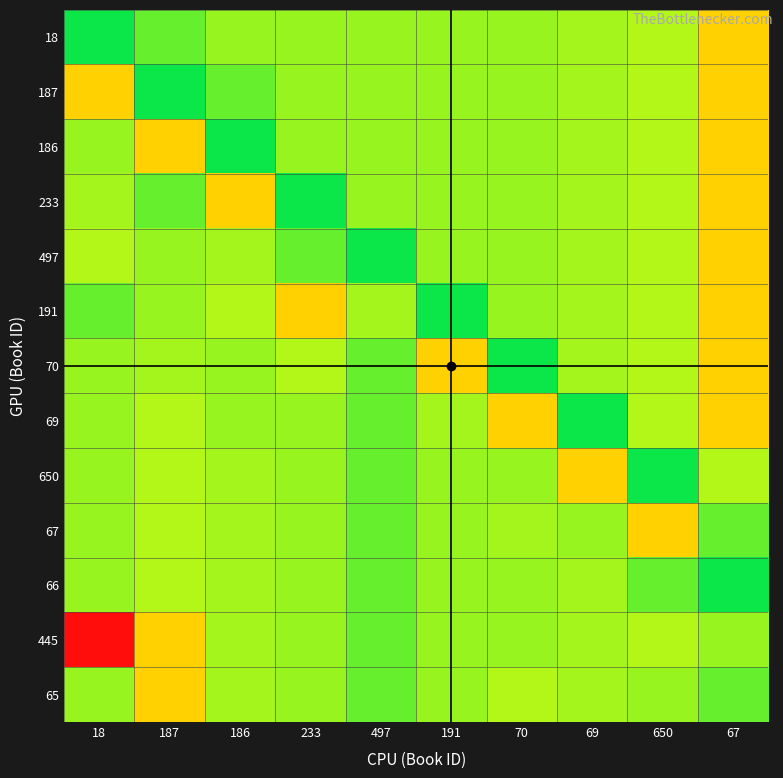

Reading right to left, what are all the values shown in this chart?

18: 67=32	650=46	69=47	70=48	191=48	497=48	233=48	186=48	187=52	18=59
187: 67=32	650=46	69=47	70=48	191=48	497=48	233=48	186=52	187=59	18=32
186: 67=32	650=46	69=47	70=48	191=48	497=48	233=48	186=59	187=32	18=48
233: 67=32	650=46	69=47	70=48	191=48	497=48	233=59	186=32	187=52	18=47
497: 67=32	650=46	69=47	70=48	191=48	497=59	233=52	186=47	187=48	18=46
191: 67=32	650=46	69=47	70=48	191=59	497=47	233=32	186=46	187=48	18=52
70: 67=32	650=46	69=47	70=59	191=32	497=52	233=46	186=48	187=47	18=48
69: 67=32	650=46	69=59	70=32	191=47	497=52	233=48	186=48	187=46	18=48
650: 67=46	650=59	69=32	70=48	191=48	497=52	233=48	186=47	187=46	18=48
67: 67=52	650=32	69=48	70=47	191=48	497=52	233=48	186=47	187=46	18=48
66: 67=59	650=52	69=47	70=48	191=48	497=52	233=48	186=47	187=46	18=48
445: 67=48	650=46	69=47	70=48	191=48	497=52	233=48	186=47	187=32	18=0
65: 67=52	650=48	69=47	70=46	191=48	497=52	233=48	186=47	187=32	18=48